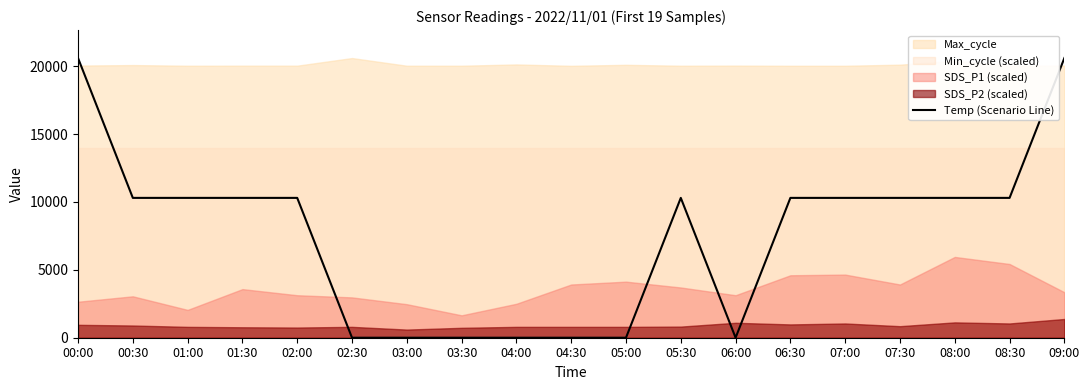

True or false: the data shows 10299.5 at 05:30.

True